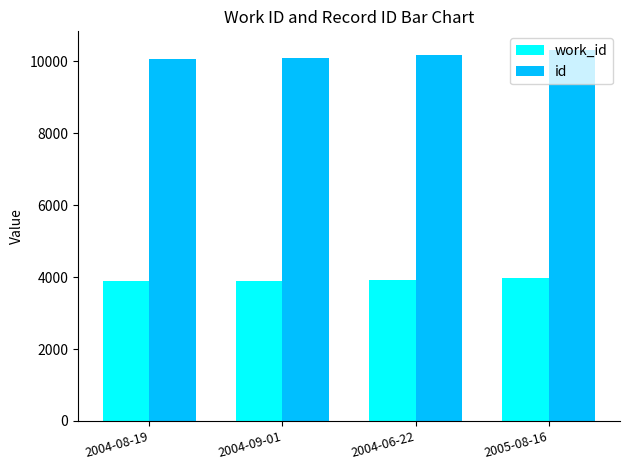

The value of work_id at 2004-06-22 is 1877. True or false?

False